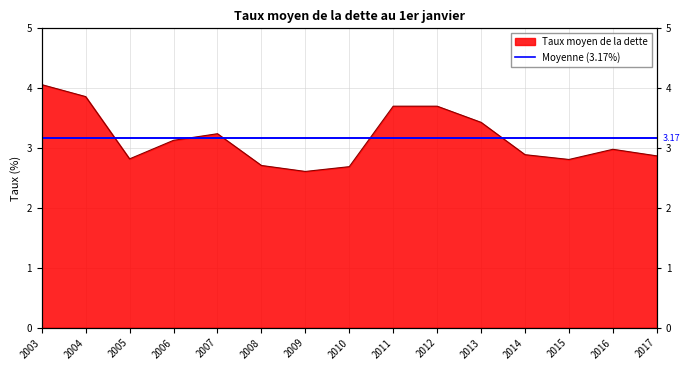

Rank the categories by value from highest to lowest.

2003, 2004, 2011, 2012, 2013, 2007, 2006, 2016, 2014, 2017, 2005, 2015, 2008, 2010, 2009